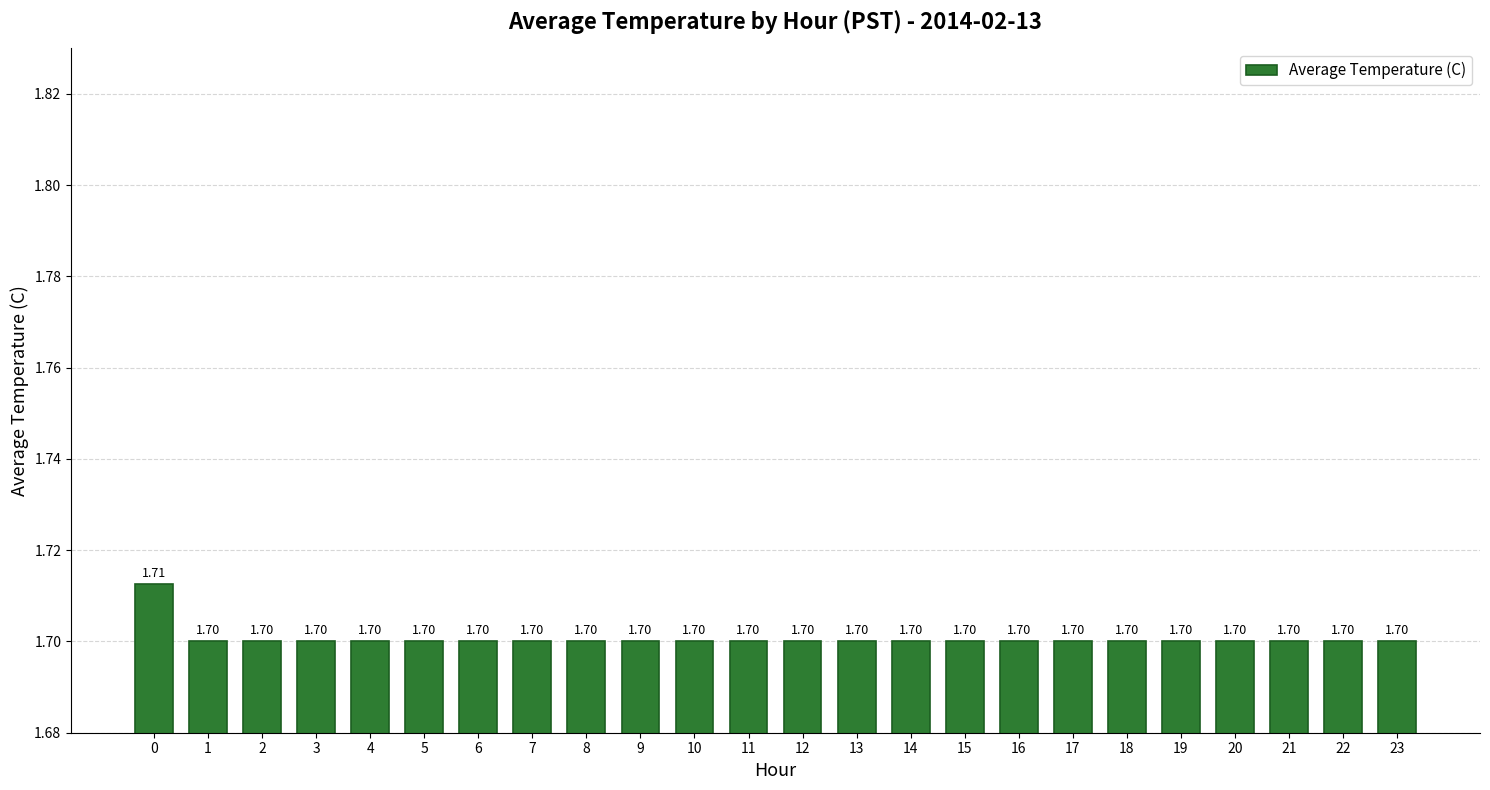

What is the average value?

1.7